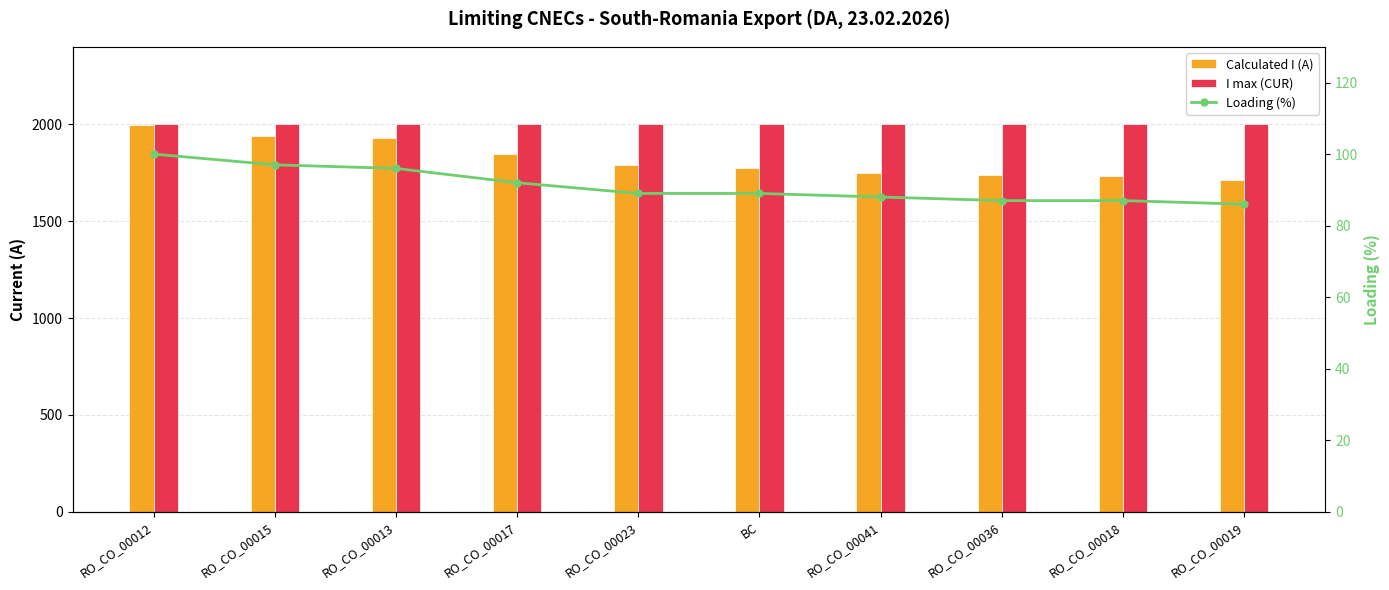

Reading left to right, transcribe all the data shown in this chart.

Calculated I (A): 1997	1941	1927	1849	1790	1775	1751	1739	1735	1713
I max (CUR): 2000	2000	2000	2000	2000	2000	2000	2000	2000	2000
Loading (%): 100	97	96	92	89	89	88	87	87	86